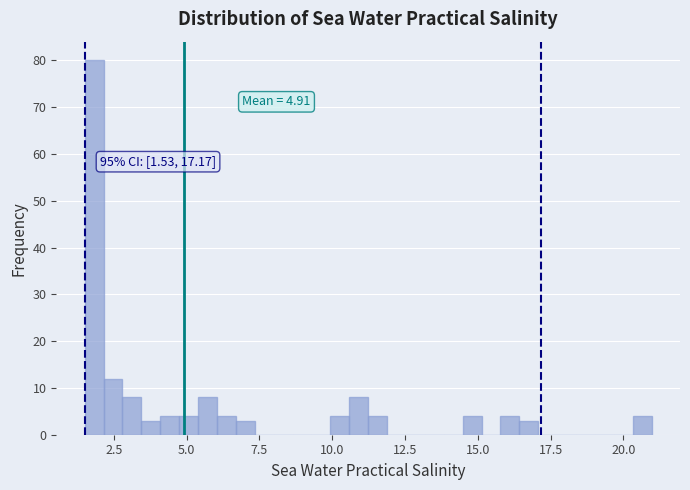

Around what value on the x-axis is the tallest bar? Give the approximate position of its centre, as read against the axis.

2.0